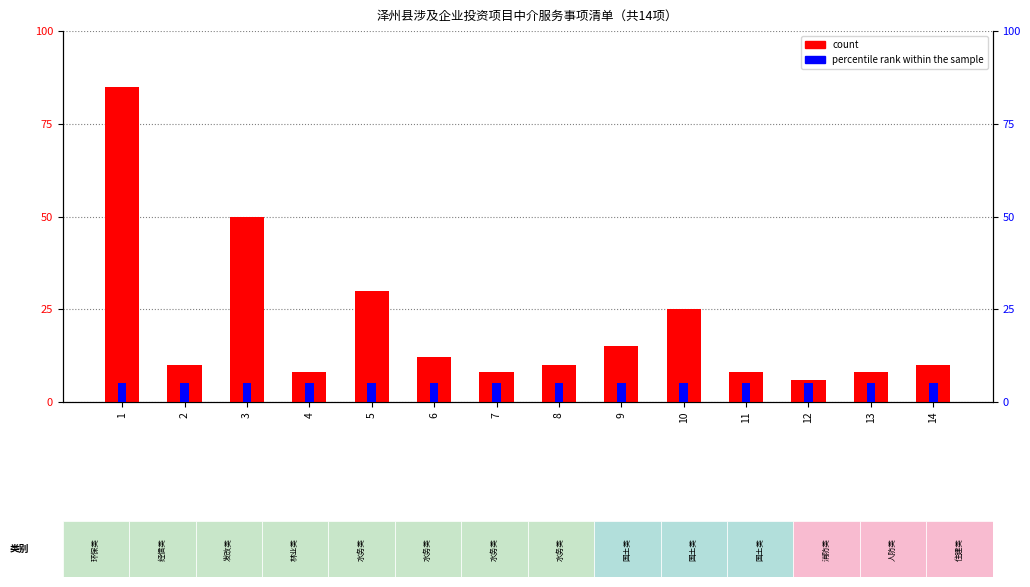

Reading left to right, what are all the values shown in this chart?

count: 1=85	2=10	3=50	4=8	5=30	6=12	7=8	8=10	9=15	10=25	11=8	12=6	13=8	14=10
percentile rank within the sample: 1=5	2=5	3=5	4=5	5=5	6=5	7=5	8=5	9=5	10=5	11=5	12=5	13=5	14=5